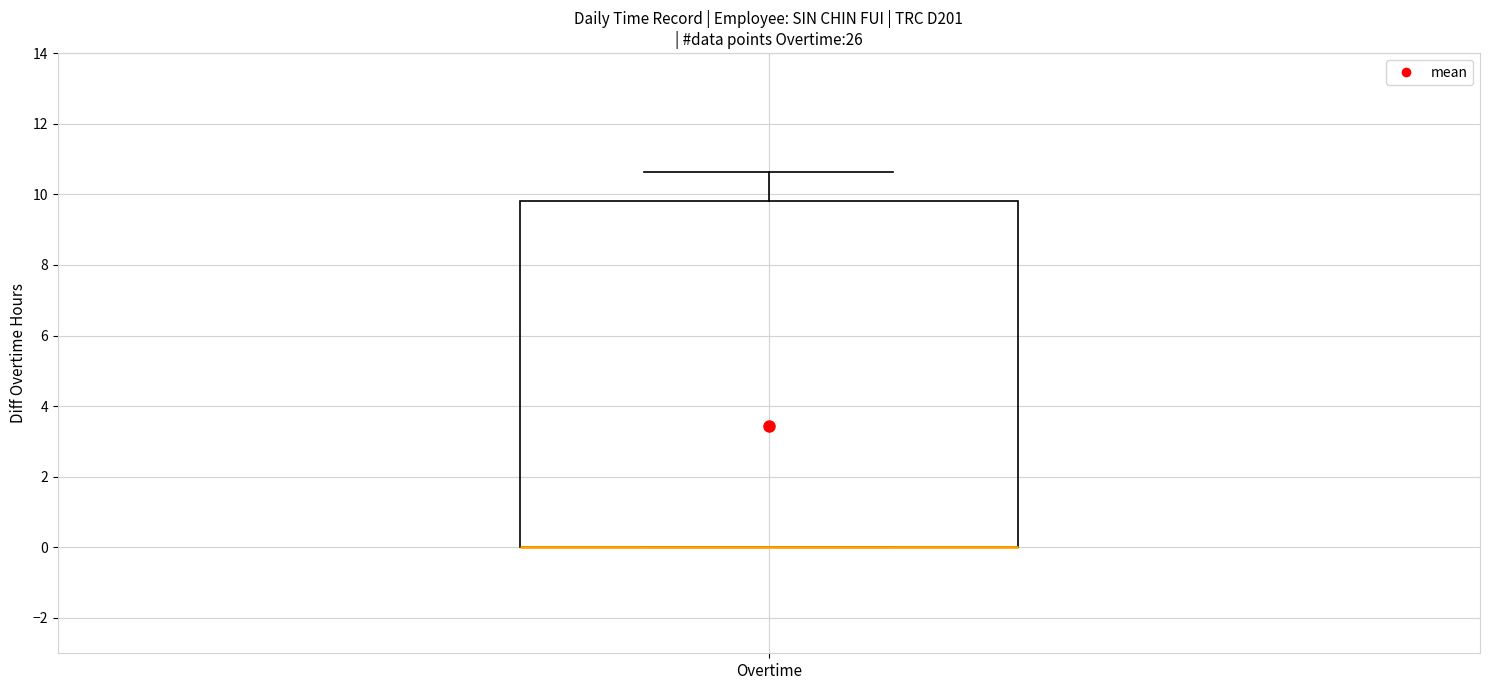

Where does the upper whisker of the box for Overtime end on the y-axis? The values are not printed on the chart, so give them approximately, as read against the axis.

10.6